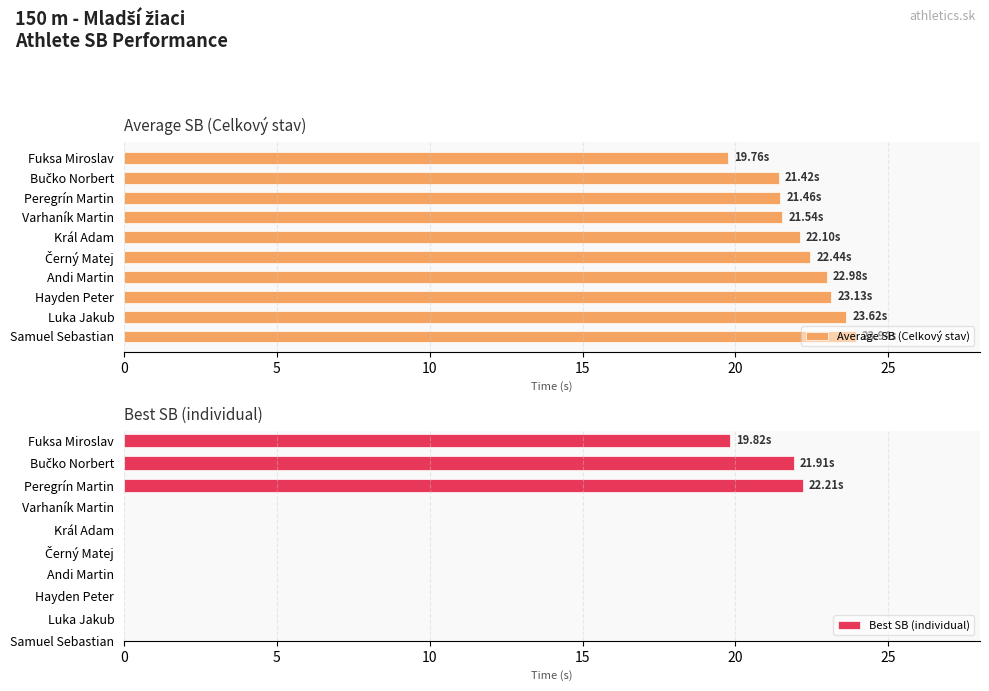

Which category has the highest value in the Best SB (individual) series?

Peregrín Martin